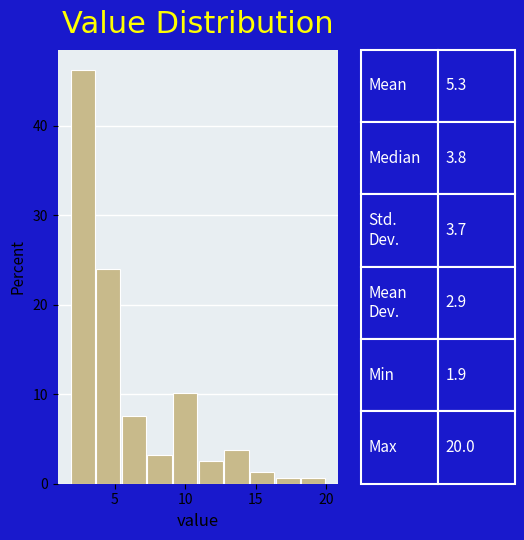

Read against the x-axis, roughly where is the centre of the tallest bar?

2.5